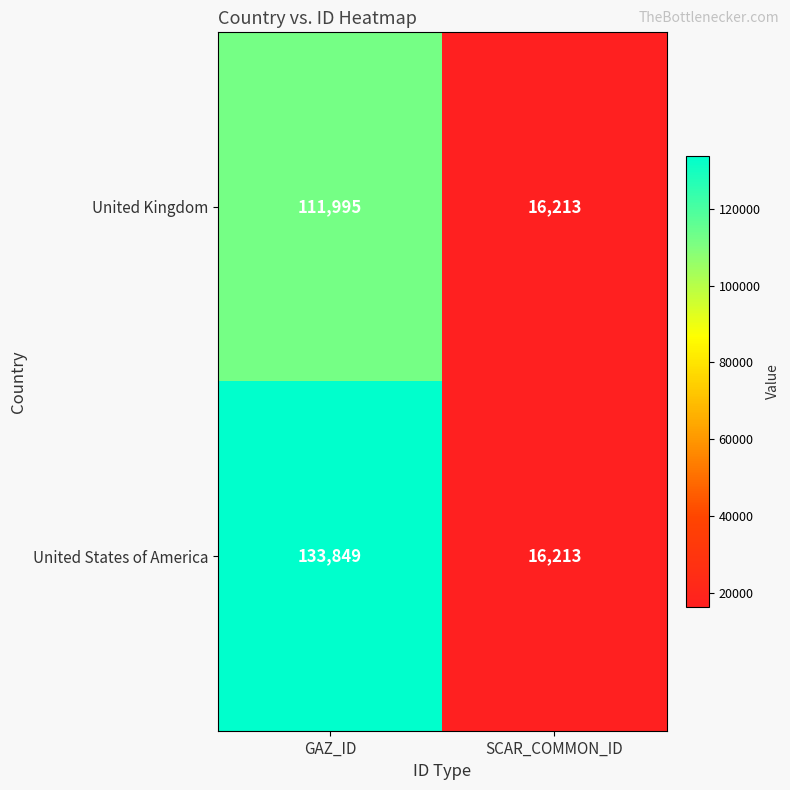

Which category has the highest value across all series?

GAZ_ID